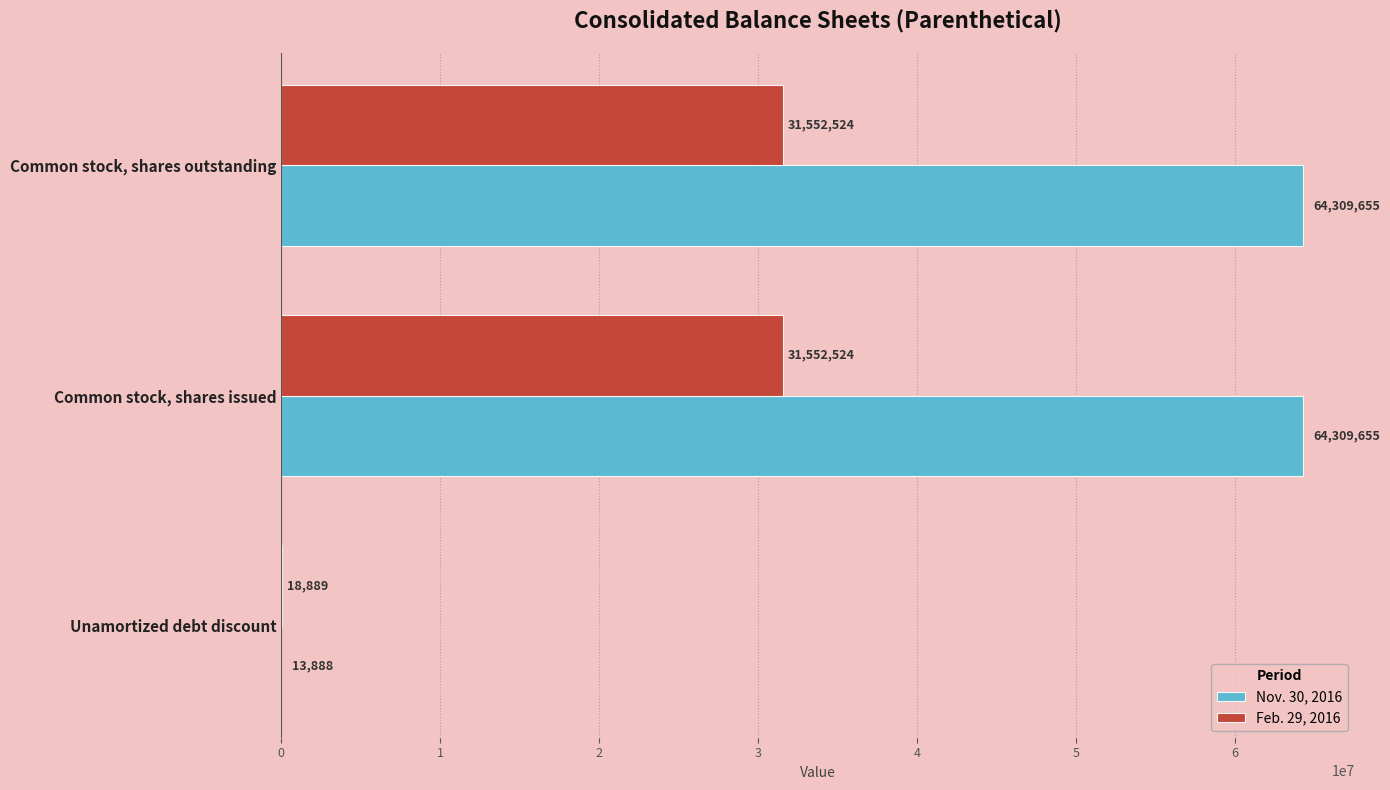

What is the sum of all Nov. 30, 2016 values?

128633198